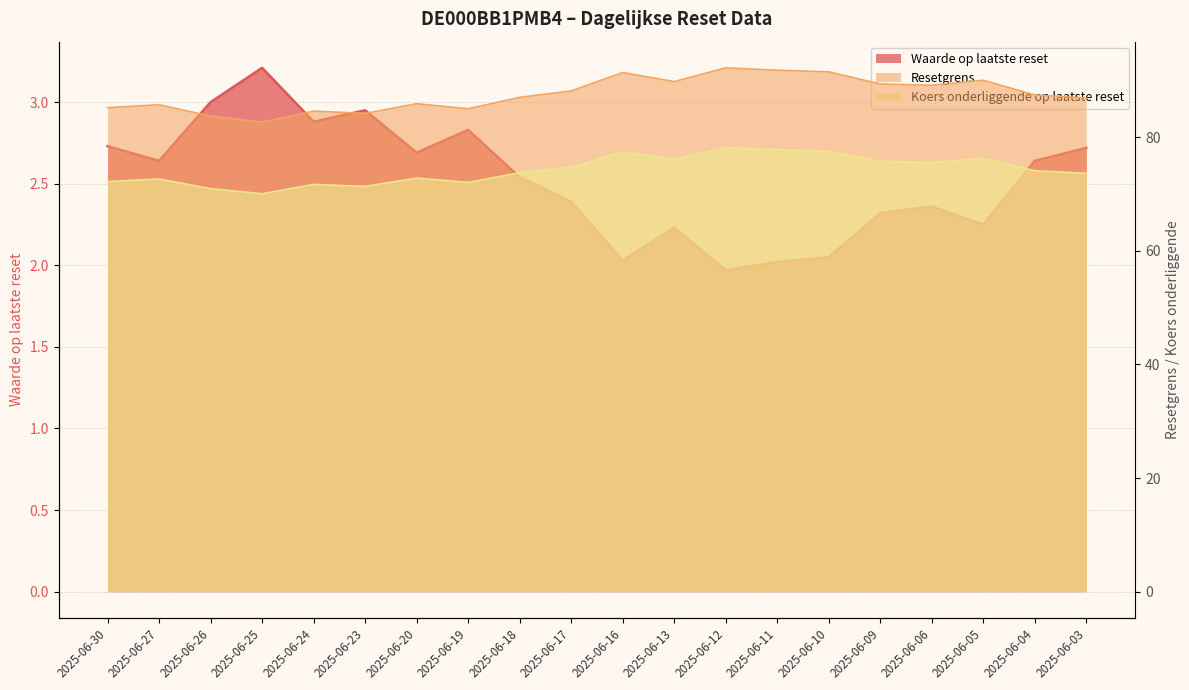

True or false: Koers onderliggende op laatste reset and Resetgrens cross at least once.

False